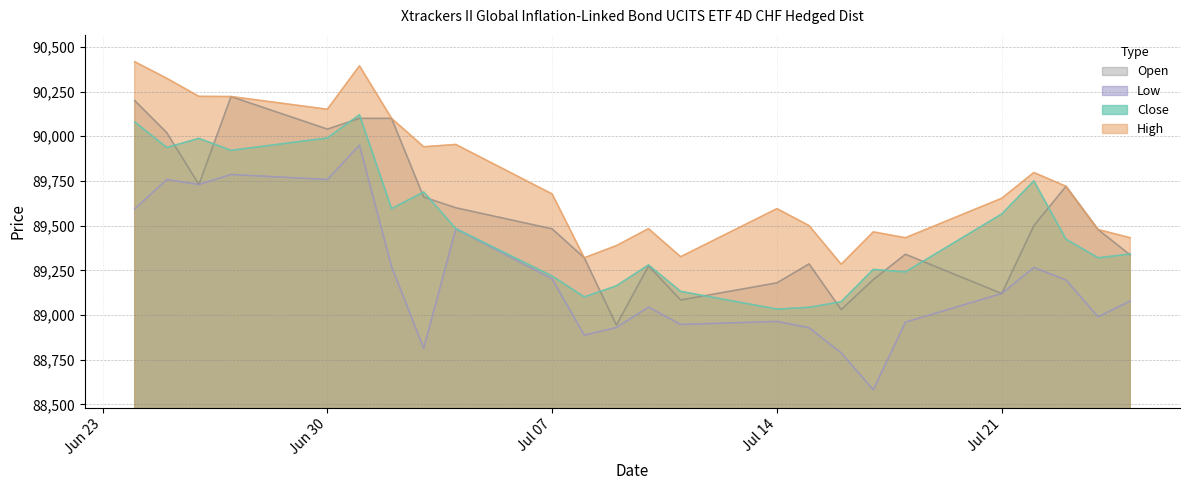

What is the average value of the Low series?

89209